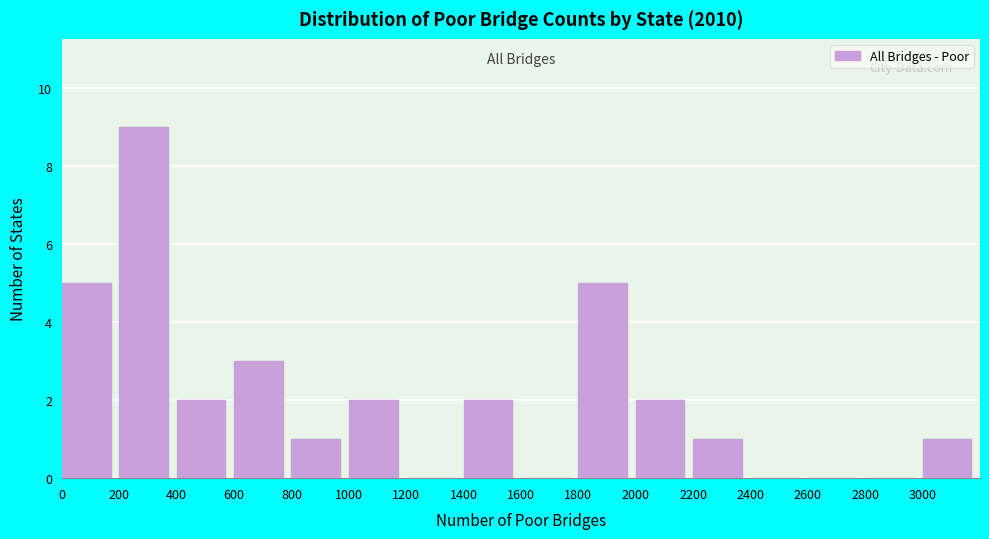

Reading left to right, transcribe this chart: for each bar, give the range it covers on the x-axis and its height. The values are not printed on the chart, so give them approximately, as read against the axis.

0 to 200: 5
200 to 400: 9
400 to 600: 2
600 to 800: 3
800 to 1000: 1
1000 to 1200: 2
1200 to 1400: 0
1400 to 1600: 2
1600 to 1800: 0
1800 to 2000: 5
2000 to 2200: 2
2200 to 2400: 1
2400 to 2600: 0
2600 to 2800: 0
2800 to 3000: 0
3000 to 3200: 1